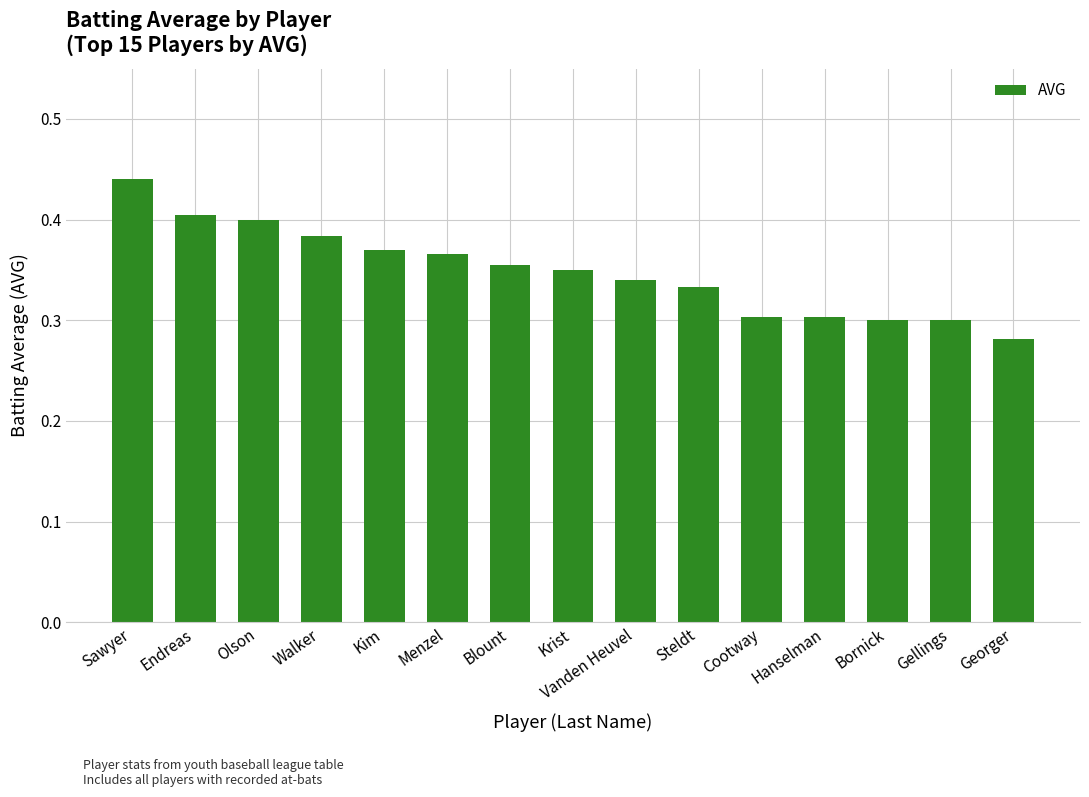

The chart shows a value of 0.1 at Olson. True or false?

False